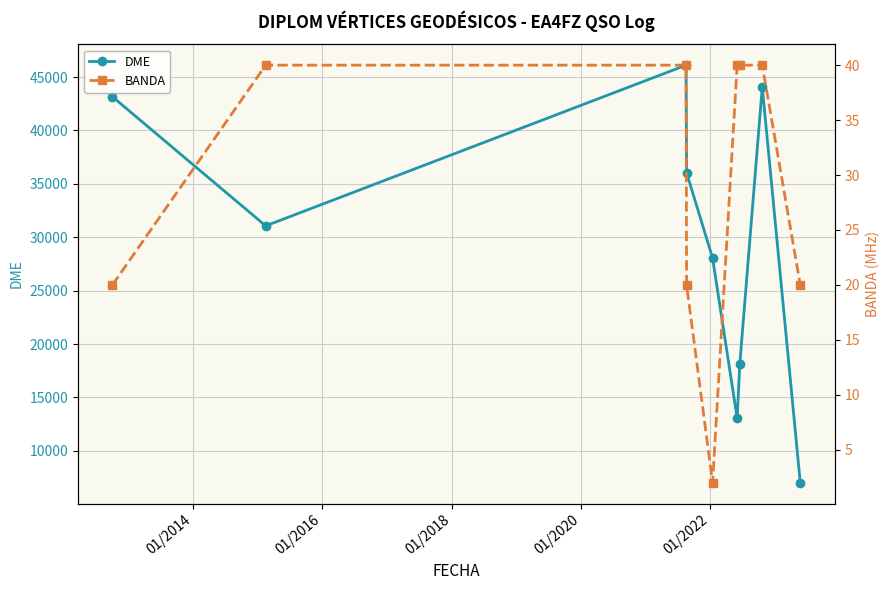

How many lines are shown in the chart?

2